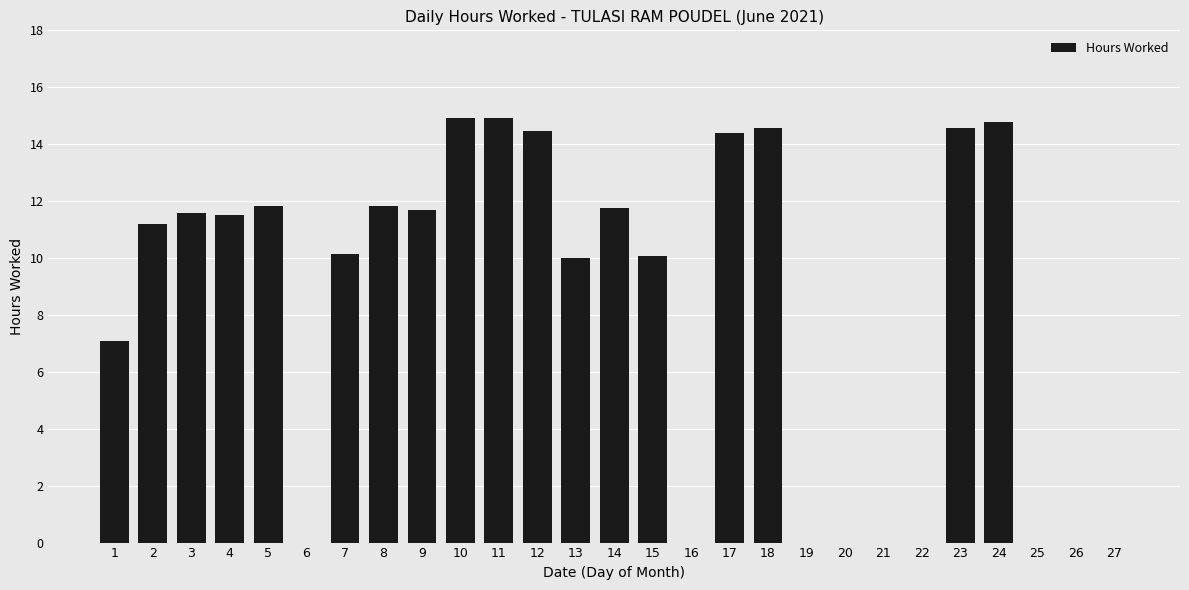

What is the maximum value shown in the chart?

14.9